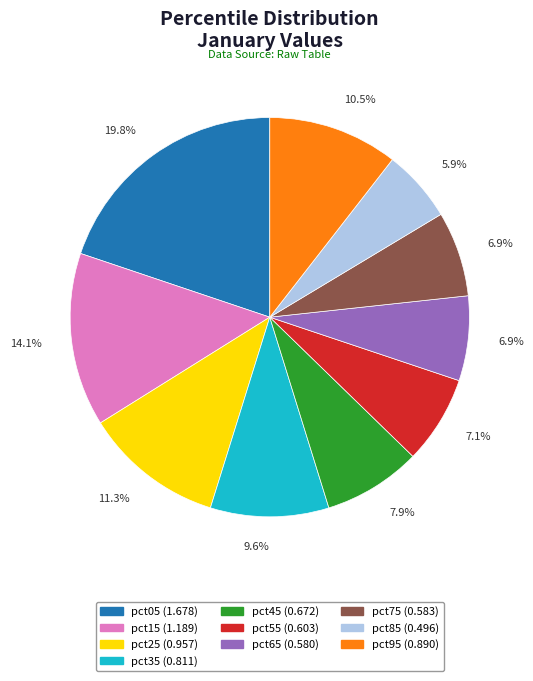

To the nearest percent, what is the difference between the pct55 and pct05 slice percentages?

13%